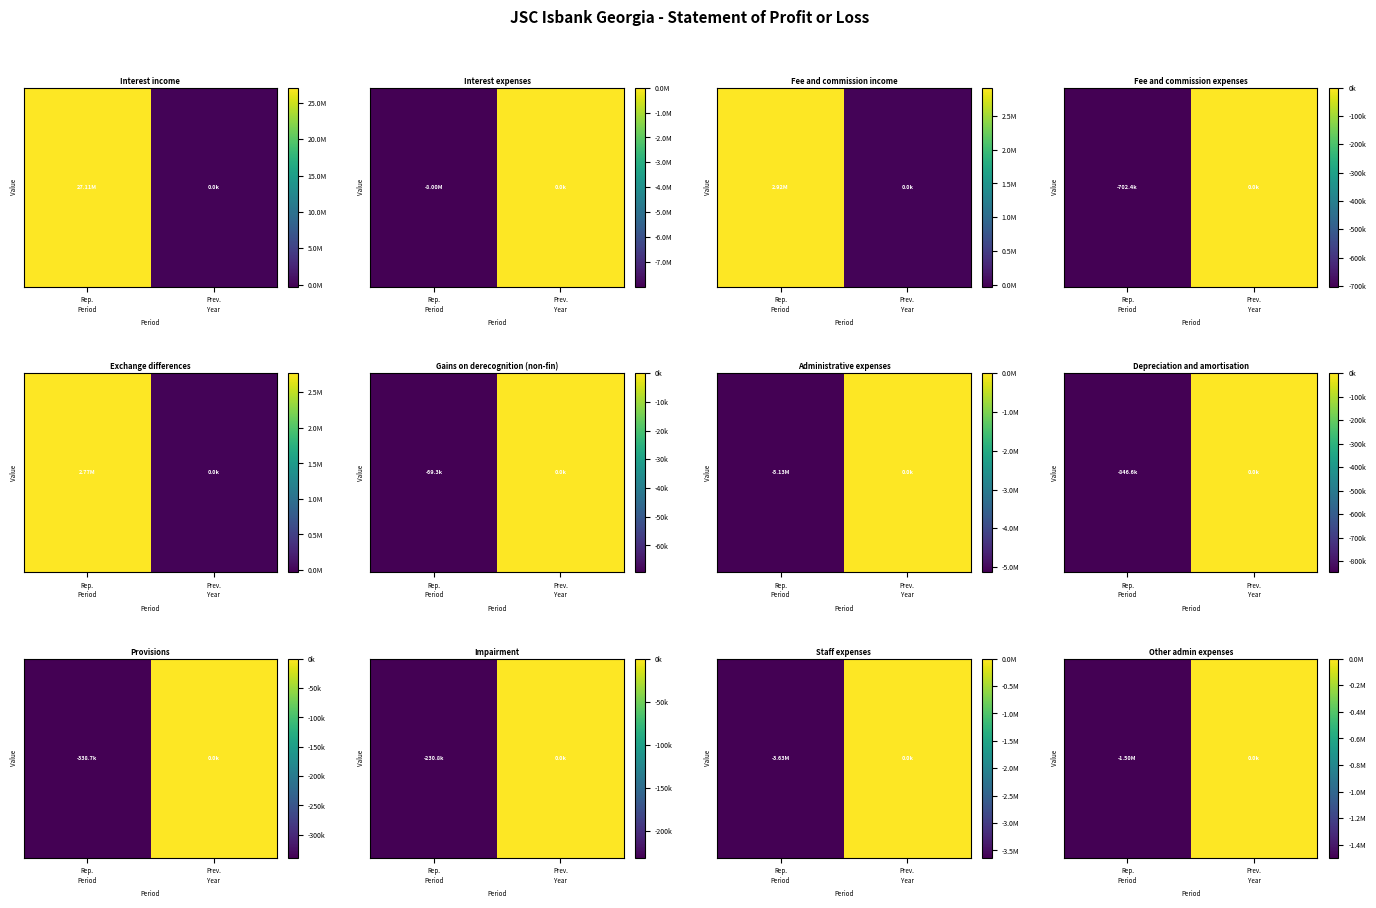

How many series are shown in this chart?

1